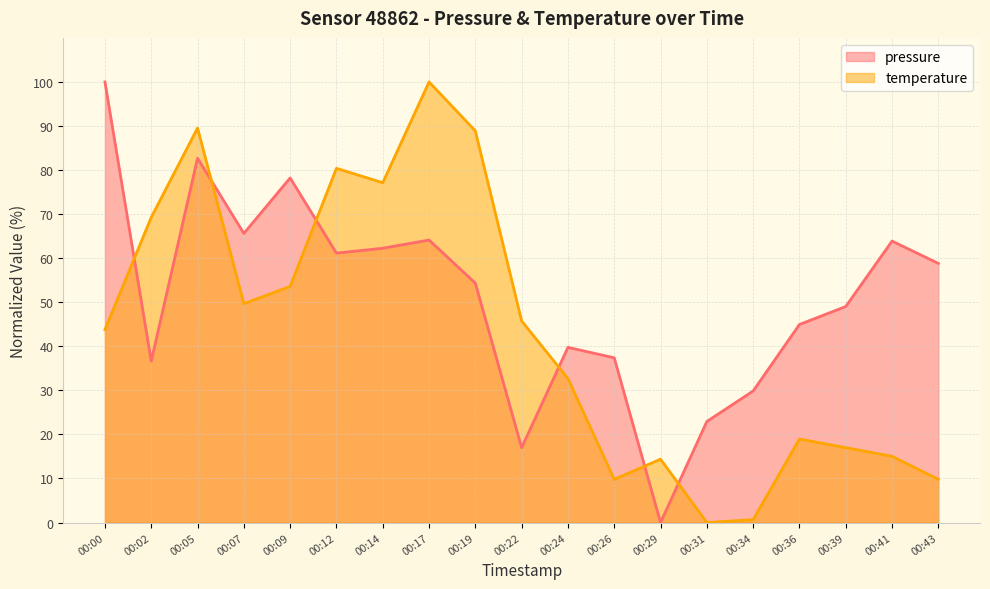

What is the sum of all temperature values?

816.3